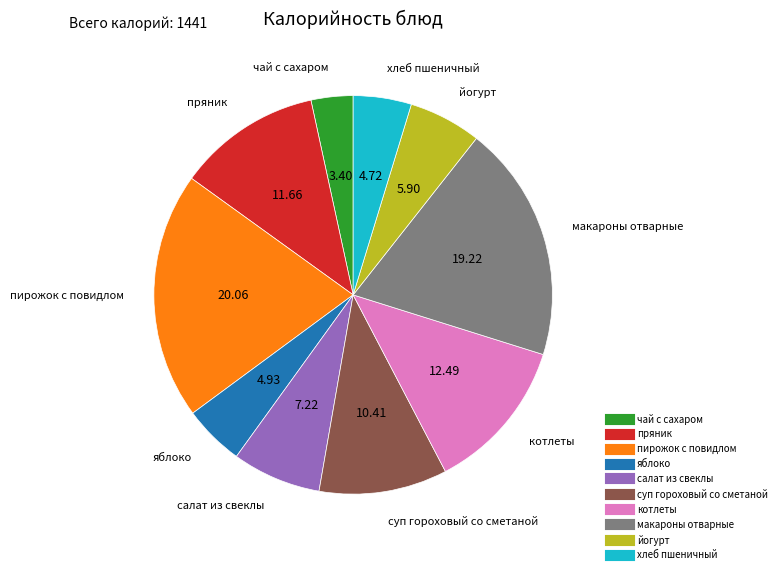

Does макароны отварные represent more than half of the total?

No